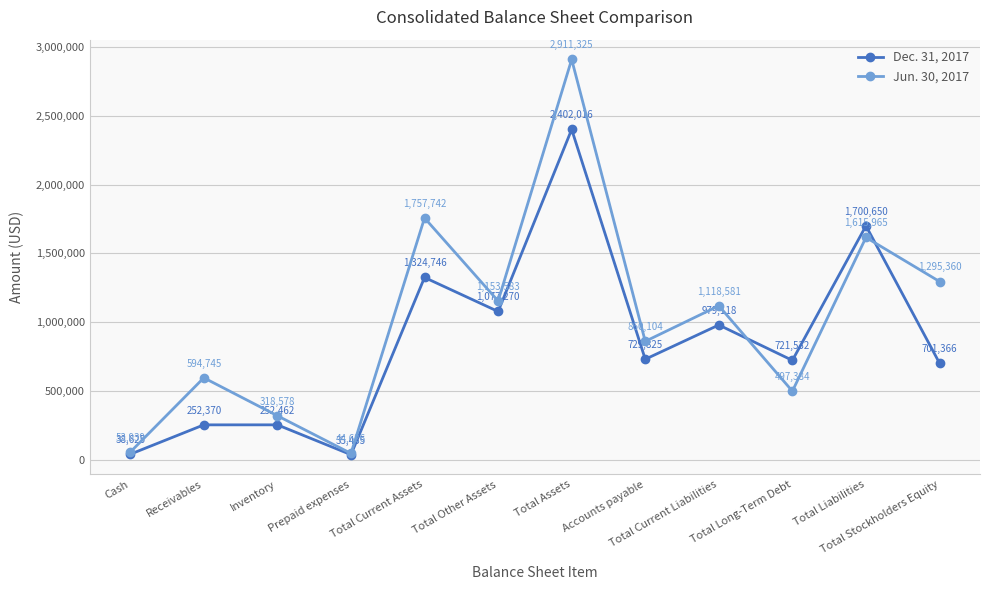

What is the sum of the Dec. 31, 2017 values at Total Long-Term Debt and Total Other Assets?

1798802